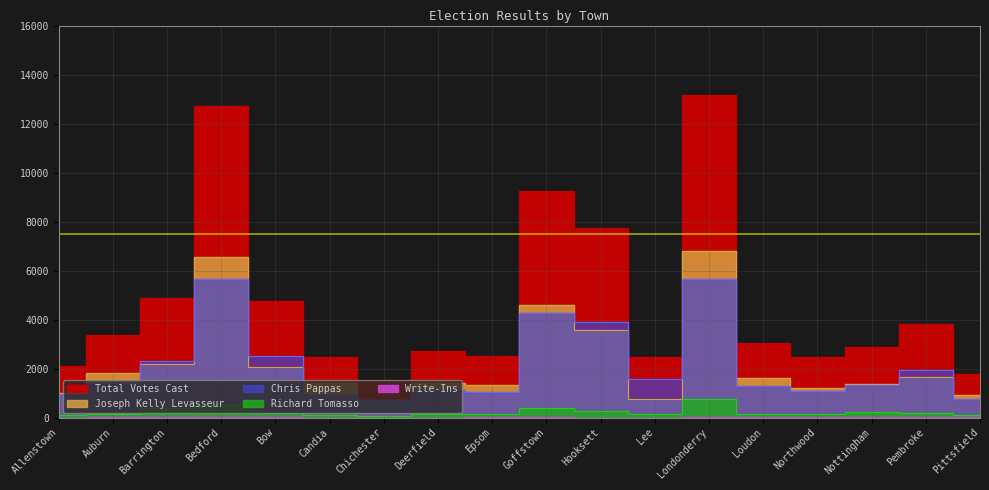

Count the number of categories in the chart.

18